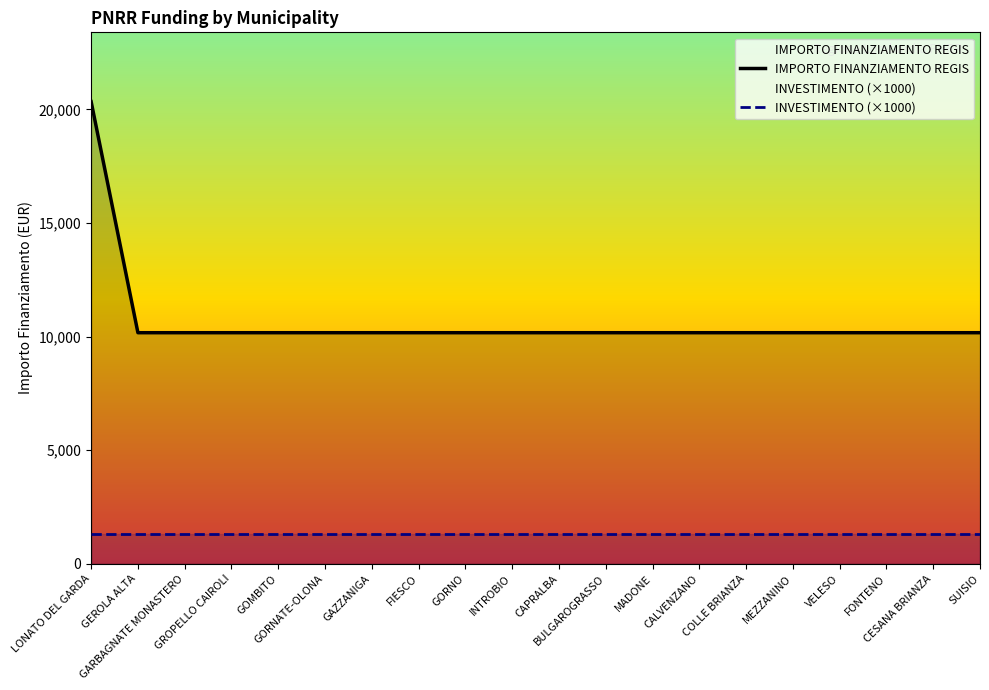

Which has a higher value, FONTENO or CESANA BRIANZA?

FONTENO